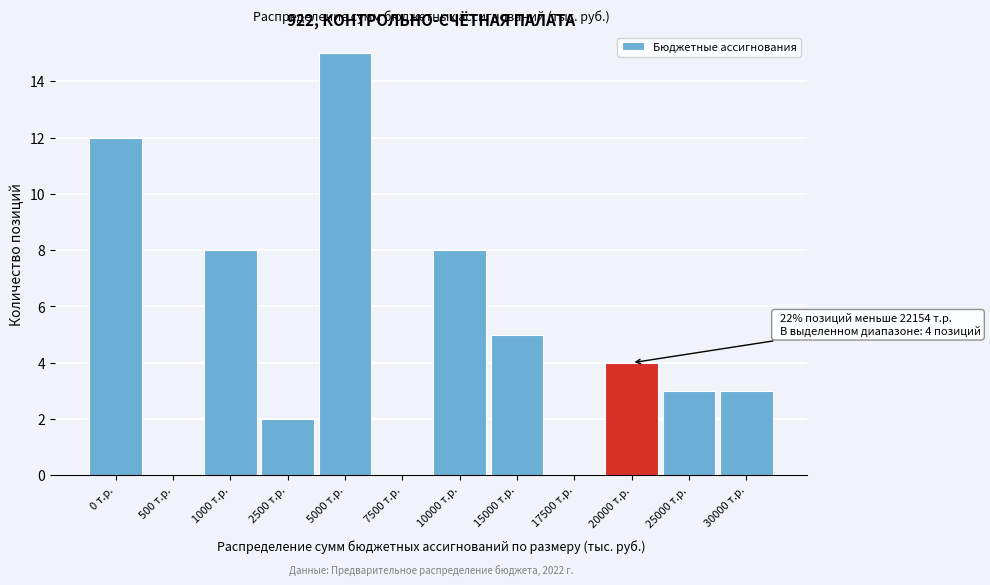

Reading right to left, extract all data points from this chart.

30000 т.р.=3	25000 т.р.=3	20000 т.р.=4	17500 т.р.=0	15000 т.р.=5	10000 т.р.=8	7500 т.р.=0	5000 т.р.=15	2500 т.р.=2	1000 т.р.=8	500 т.р.=0	0 т.р.=12